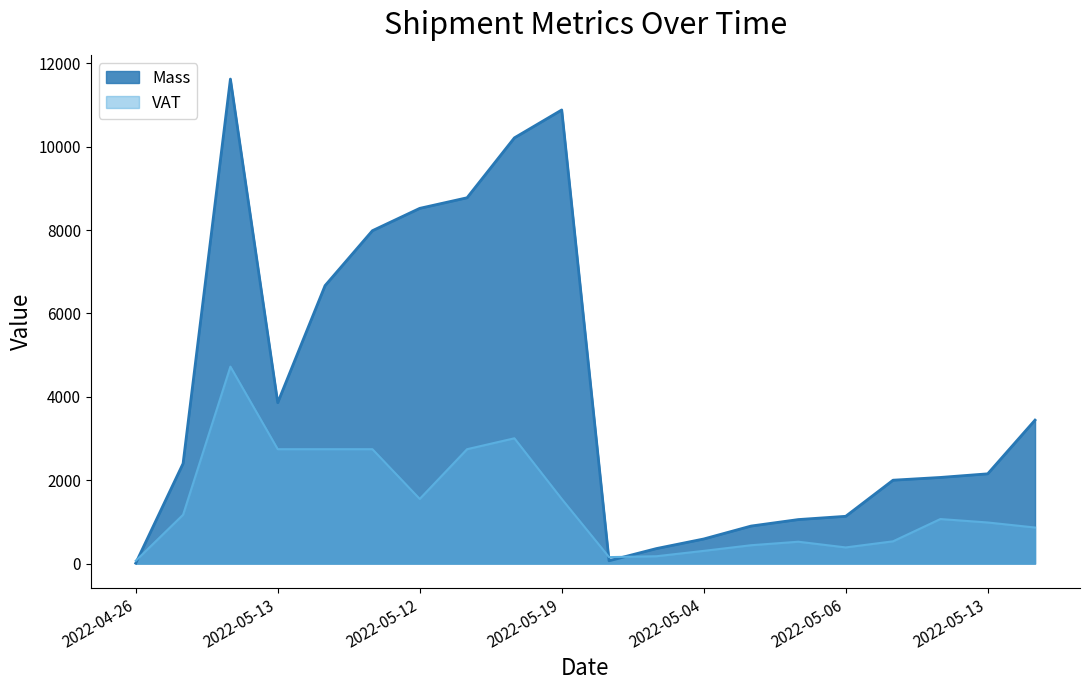

Reading left to right, extract all data points from this chart.

Mass: 10.0	2400.0	11621.0	3859.0	6667.0	7984.0	8520.0	8774.0	10211.0	10880.0	68.0	360.0	590.0	900.0	1056.0	1134.0	2000.0	2066.0	2153.0	3441.0
VAT: 67.7	1170.5	4723.9	2743.6	2743.6	2743.6	1550.7	2743.6	3005.1	1550.7	155.1	176.1	305.0	440.2	524.4	387.5	534.0	1068.1	985.8	864.9